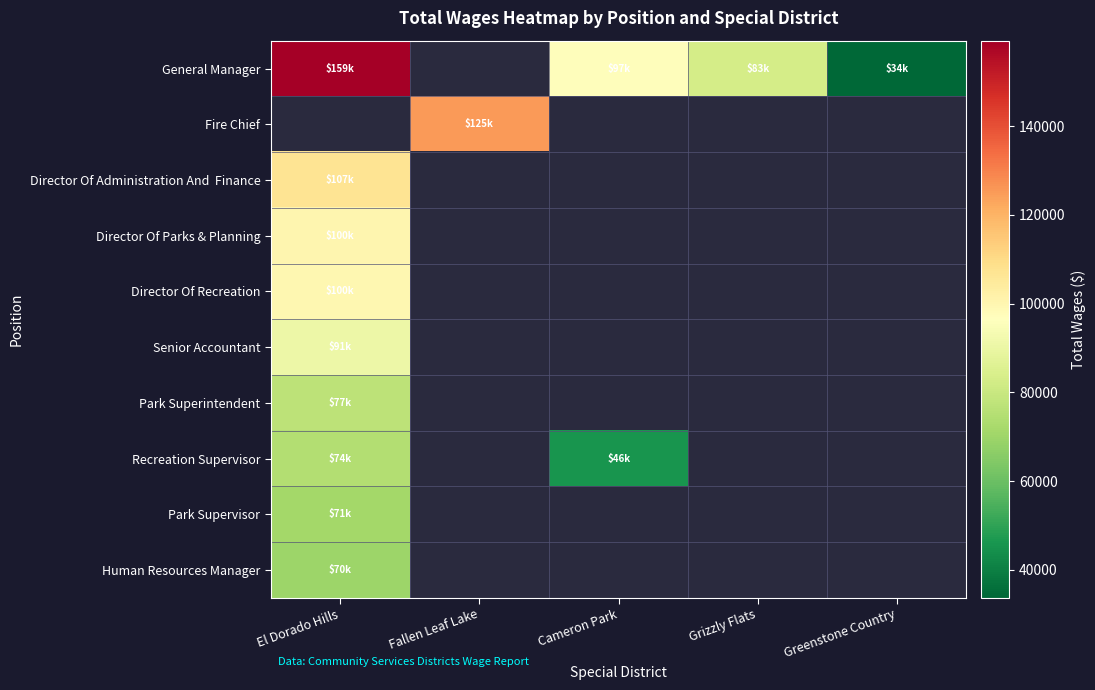

Between Grizzly Flats and Greenstone Country, which is larger?

Grizzly Flats